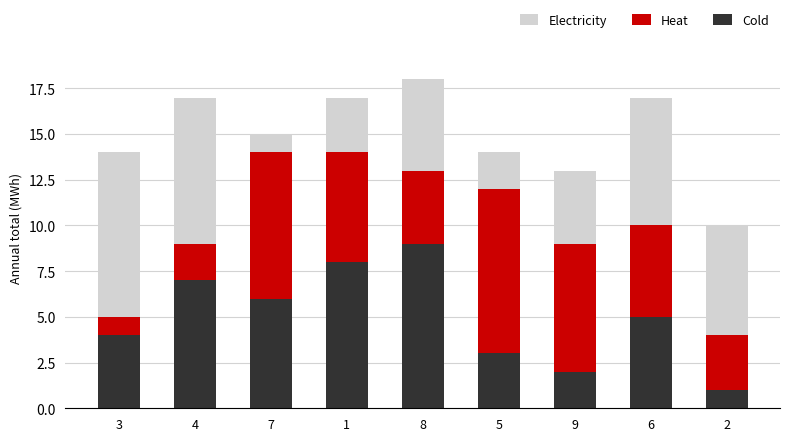

What is the difference between the second highest and minimum values in the Cold series?

7